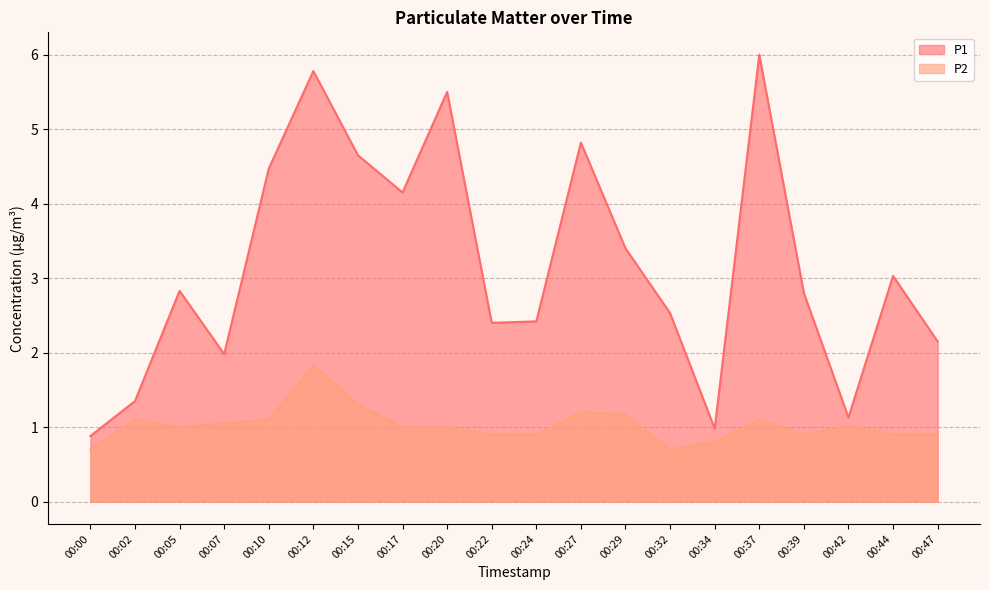

What is the average value of the P2 series?

1.0